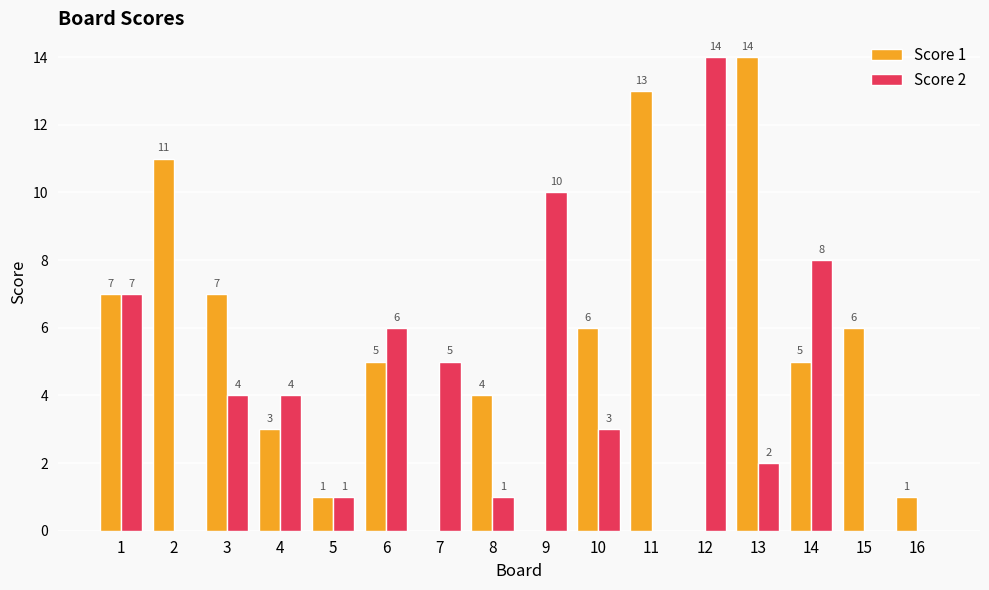

Count the number of categories in the chart.

16